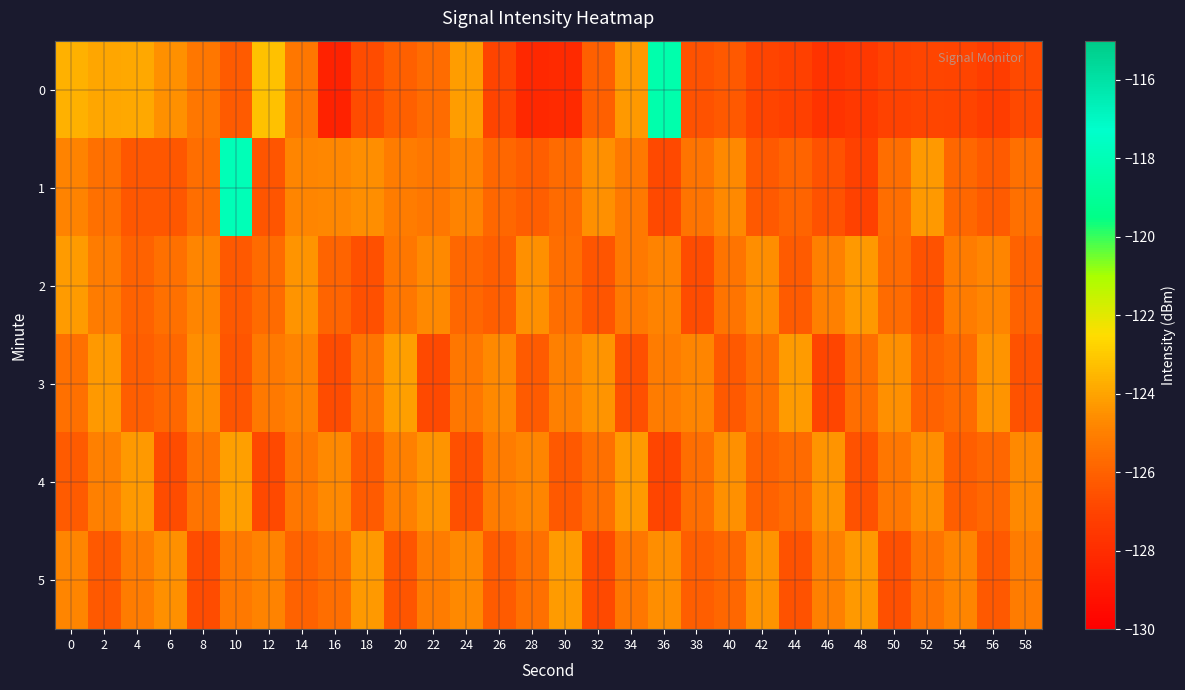

Which series has the largest total across all categories?

1